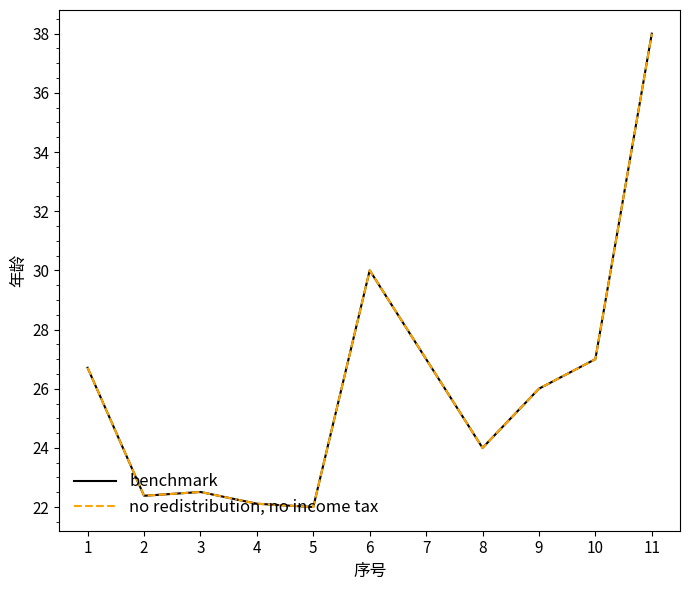

What is the highest value of the benchmark series?

38.0